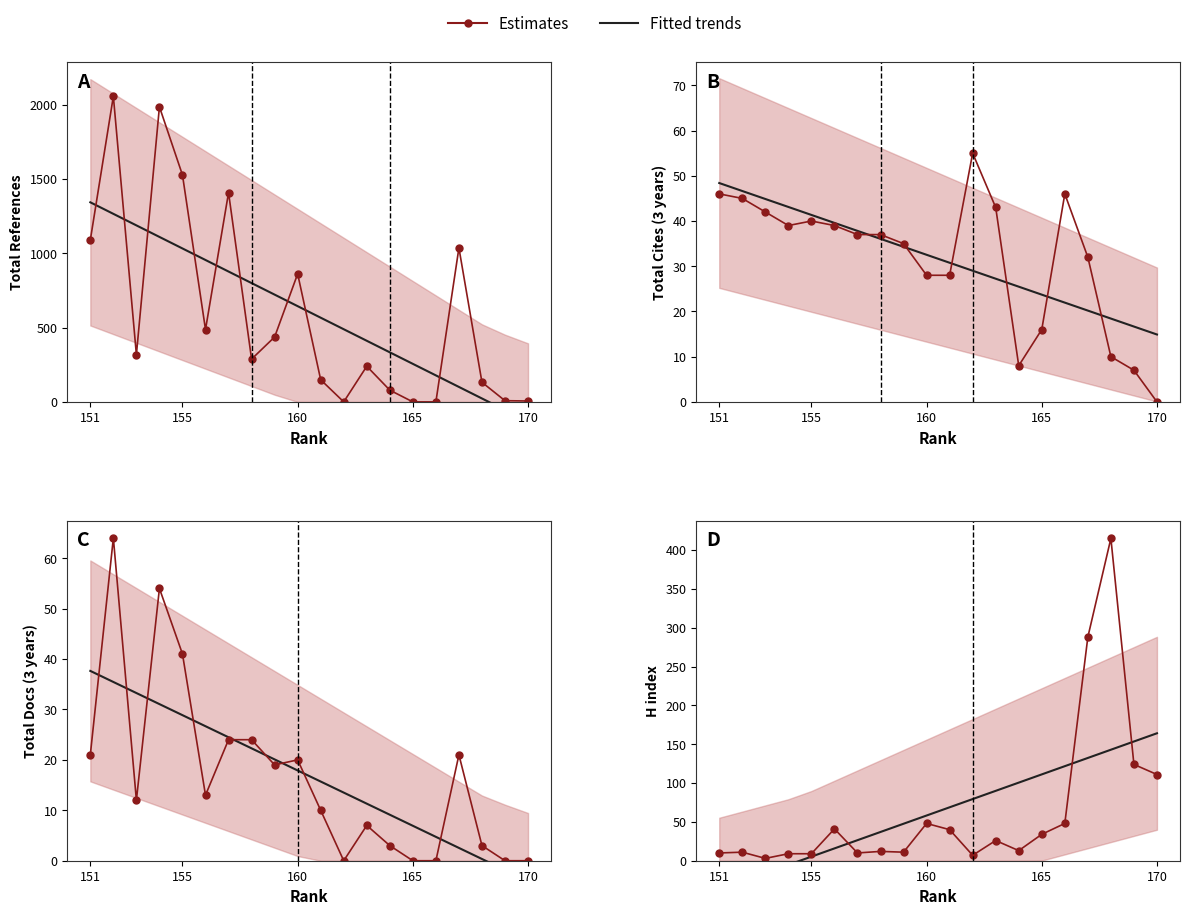

Is it true that Fitted trends equals 16.4 at 13?

False